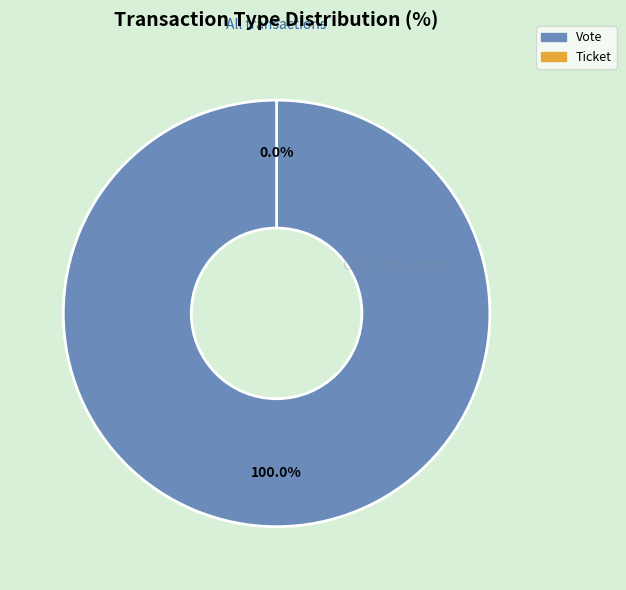

How many slices are in this pie chart?

2